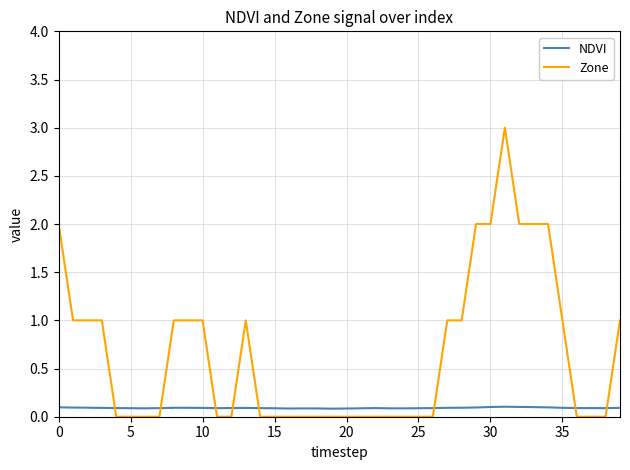

List the series in order of their peak value, lowest first.

NDVI, Zone